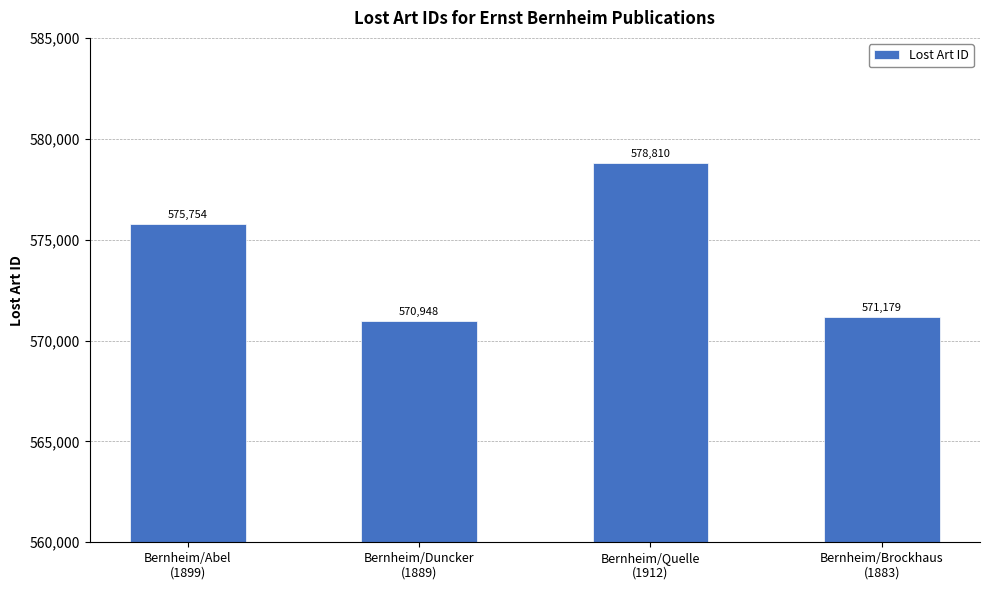

Reading left to right, transcribe all the data shown in this chart.

575754	570948	578810	571179